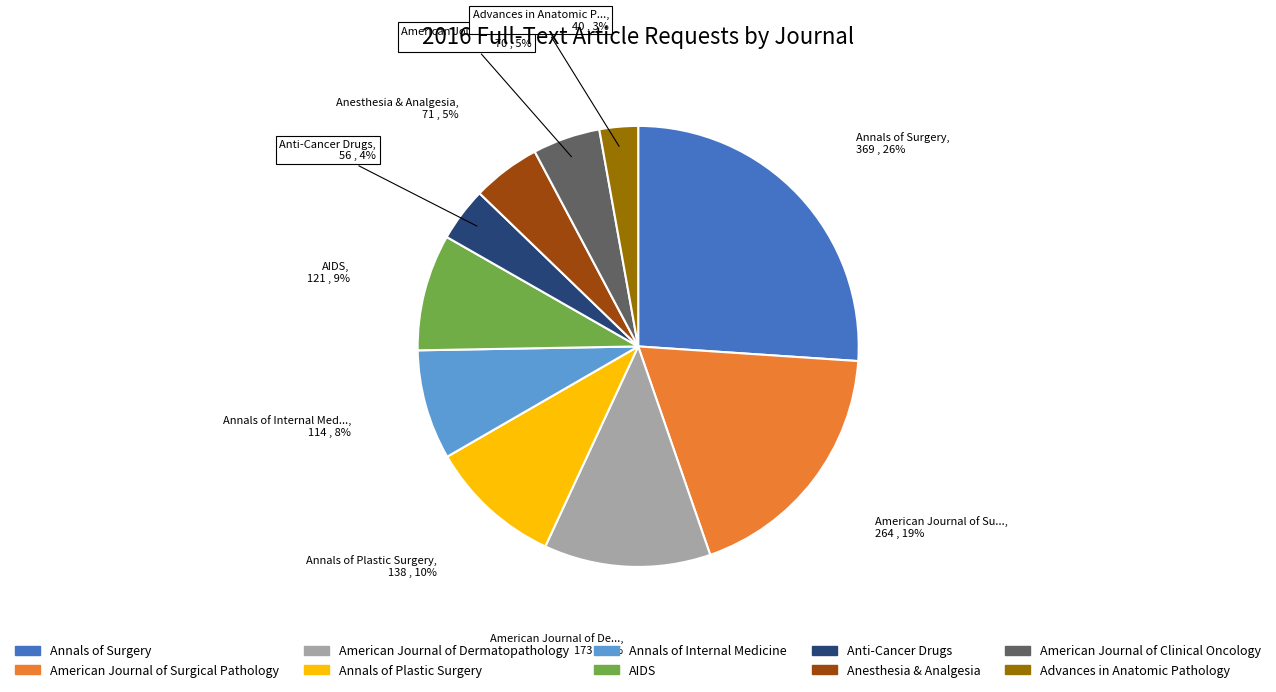

To the nearest percent, what portion does American Journal of Surgical Pathology represent?

19%